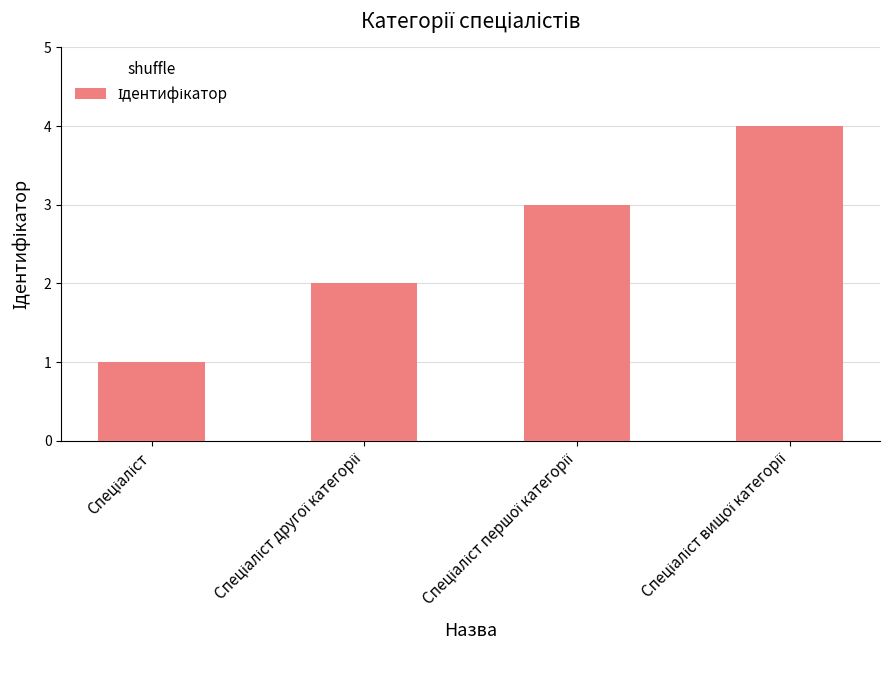

What is the maximum value shown in the chart?

4